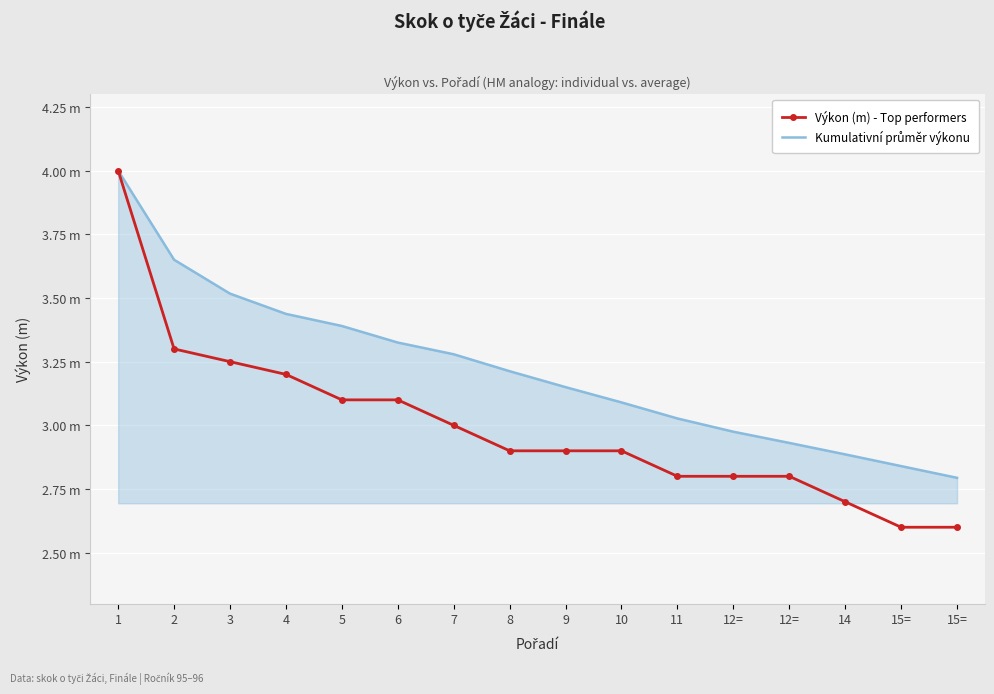

What are all the series names shown in the legend?

Výkon (m) - Top performers, Kumulativní průměr výkonu